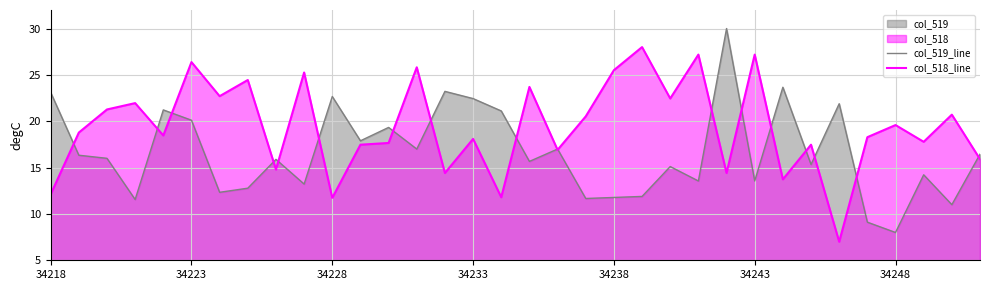

What is the spread (max minus min) of values at 34248?

11.6